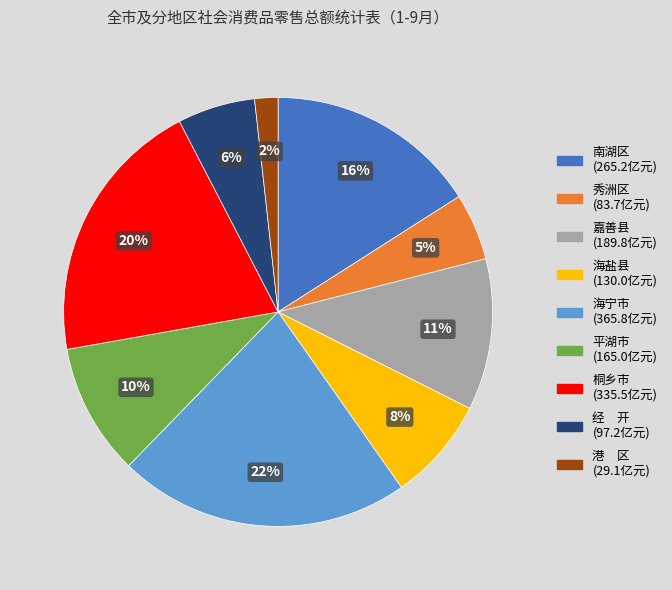

To the nearest percent, what is the difference between the largest and smallest slice percentages?

20%